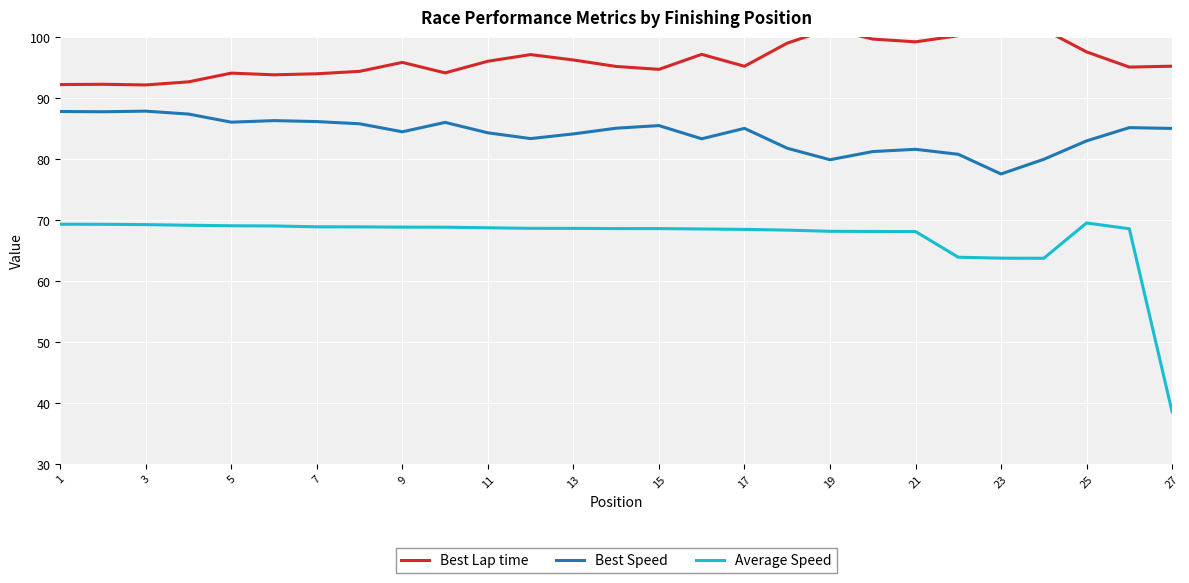

Is it true that Average Speed equals 68.9 at 7?

True